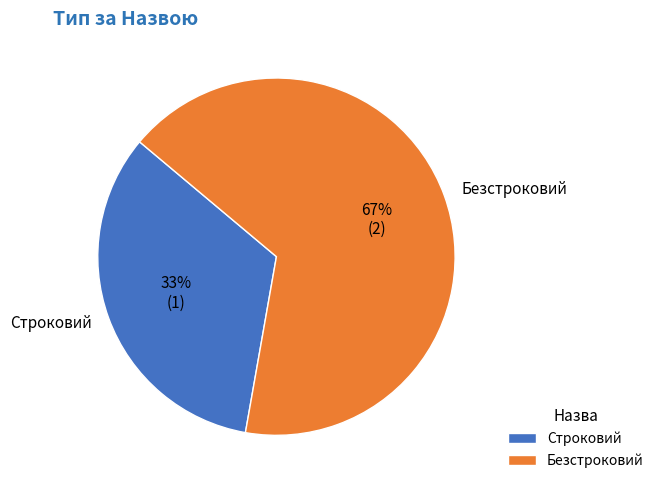

Is Безстроковий the majority of the pie?

Yes